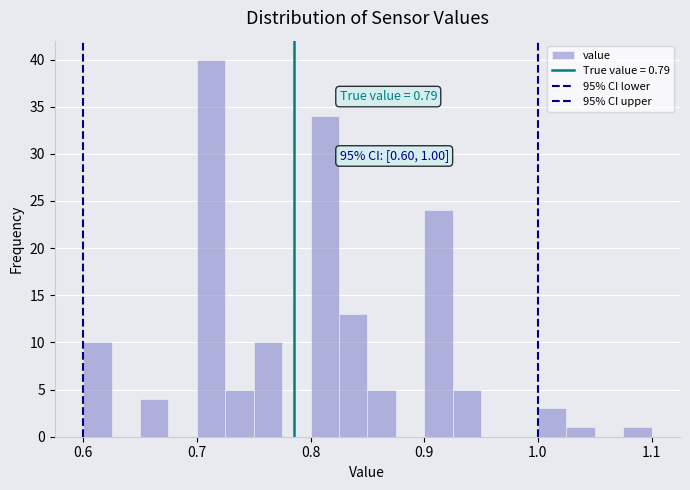

Read against the x-axis, roughly where is the centre of the tallest bar?

0.71